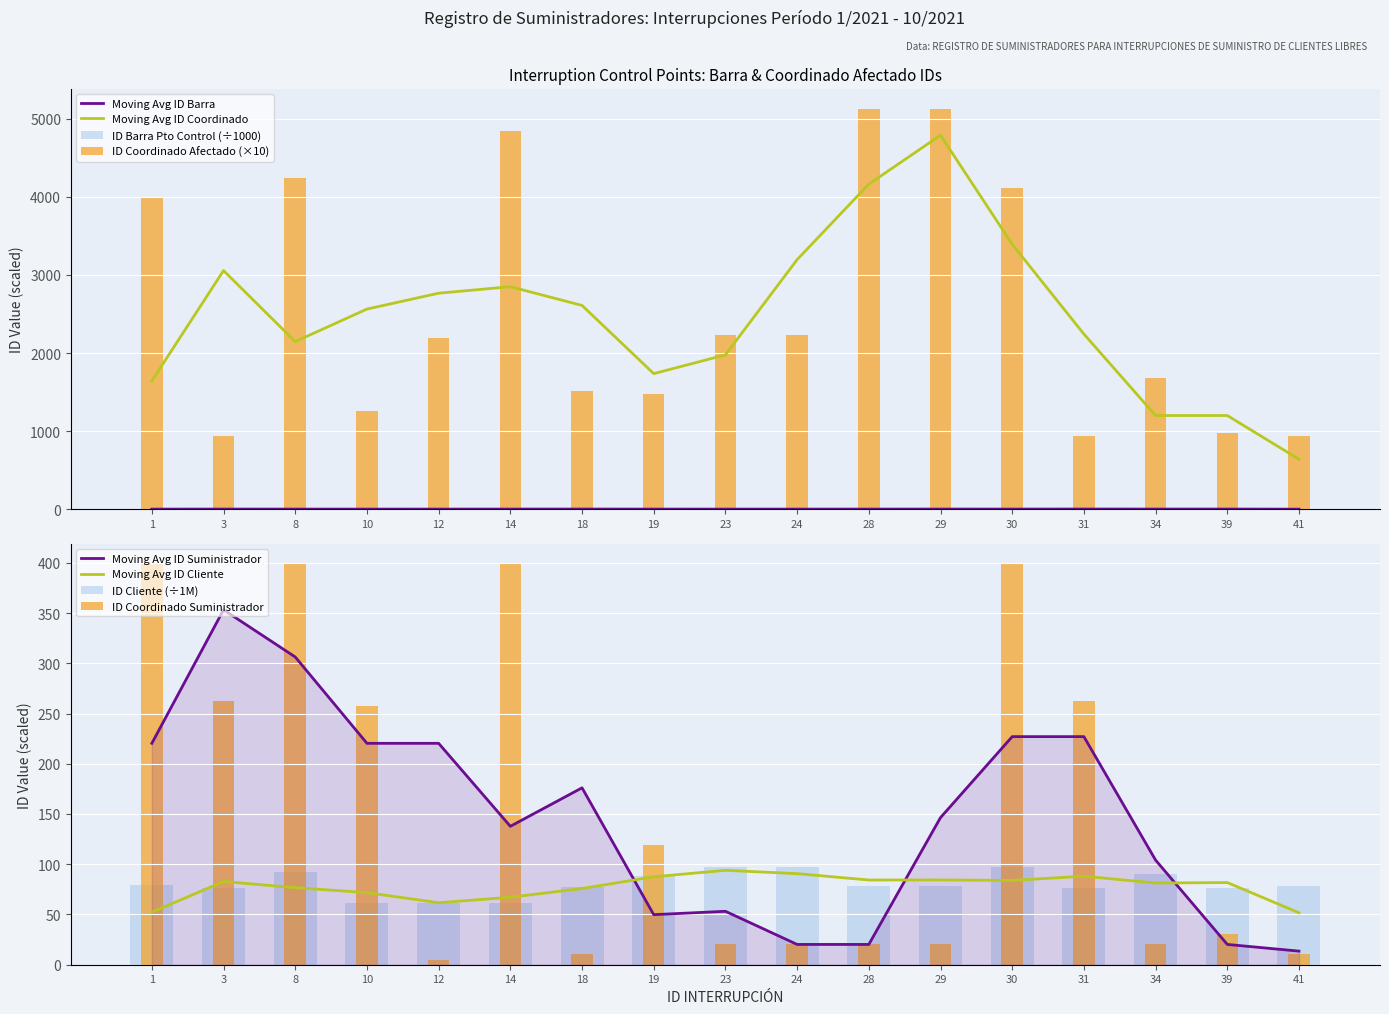

What is the sum of the ID BARRA PUNTO DE CONTROL values at 41 and 10?

2.1